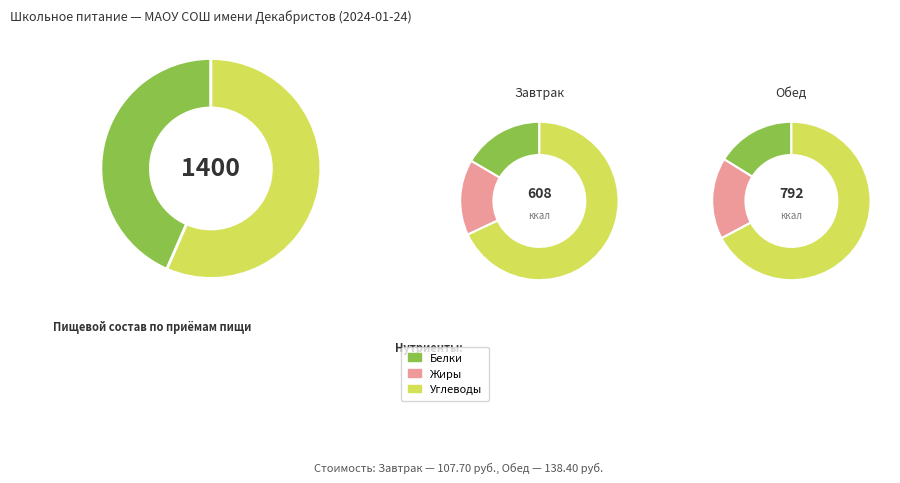

Count the number of slices in the pie.

2